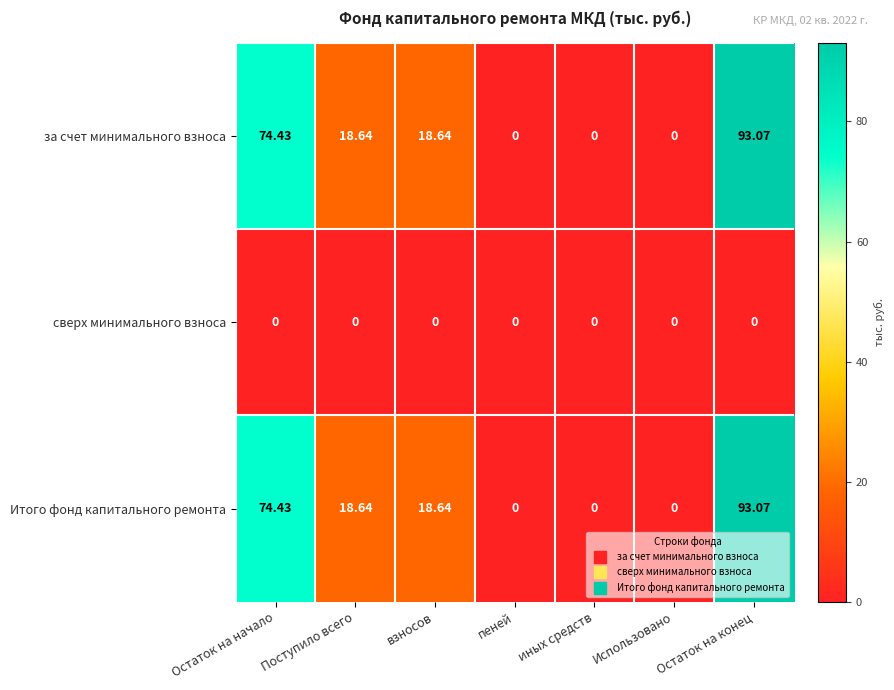

At which category does the chart reach its peak across all series?

Остаток на конец